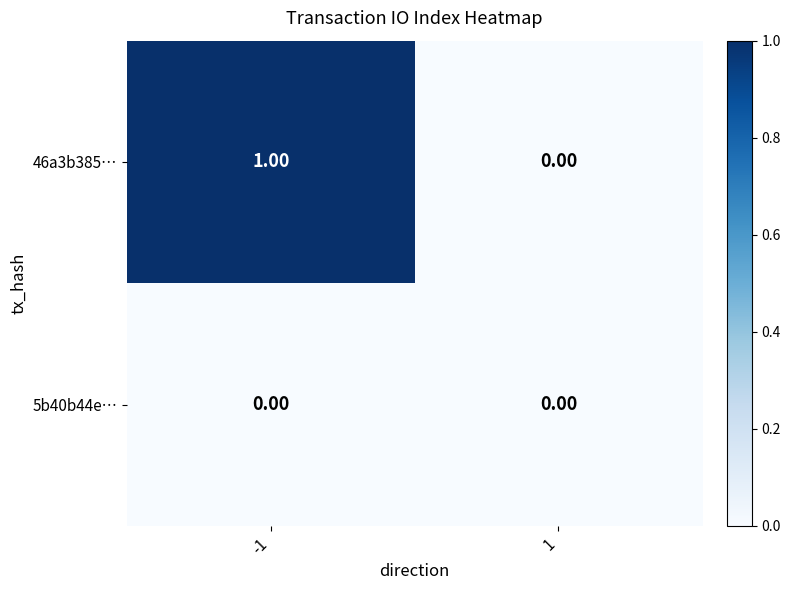

Which series has the widest spread of values?

46a3b385…